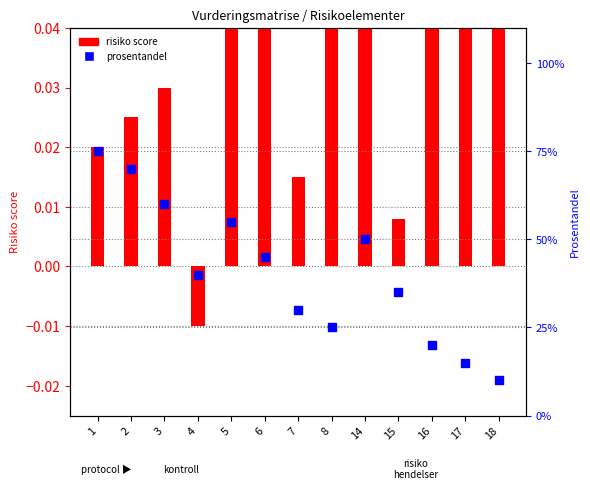

What is the total value across all series at 16?

20.1